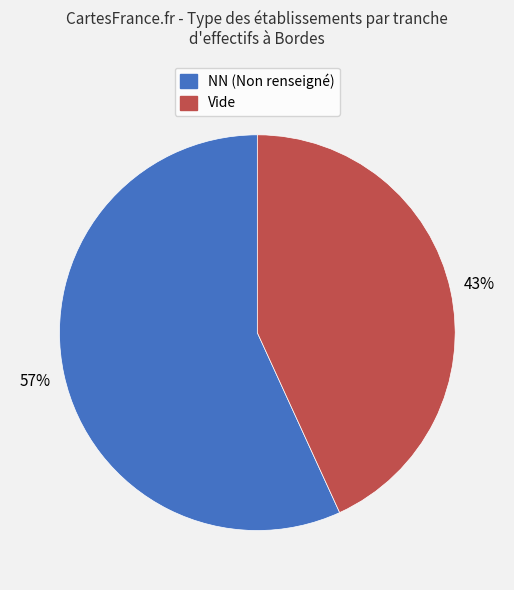

To the nearest percent, what is the average slice percentage?

50%